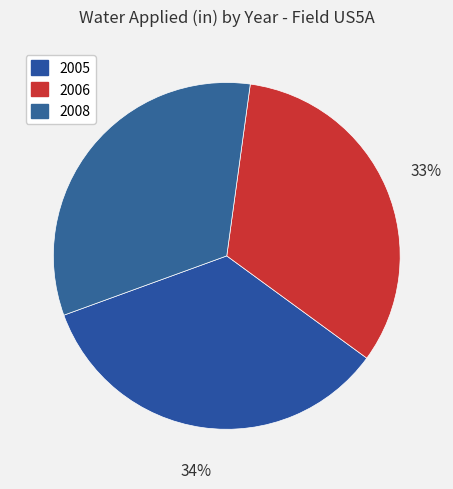

Is there a majority slice in this chart?

No